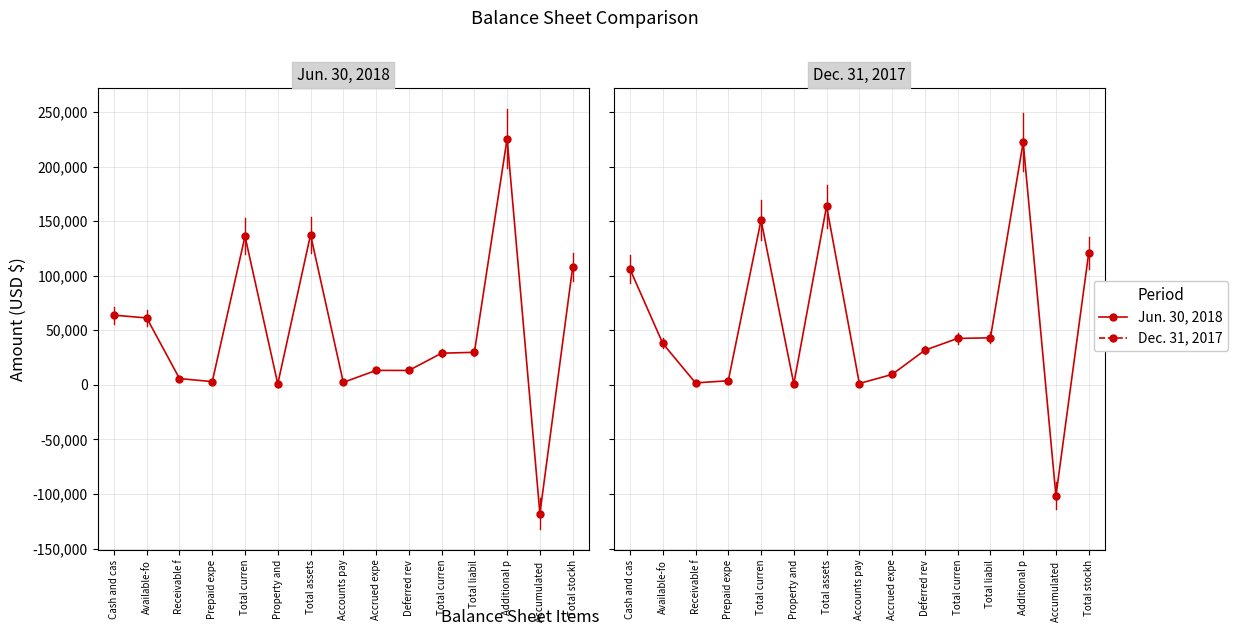

What is the maximum value shown in the chart?

225622